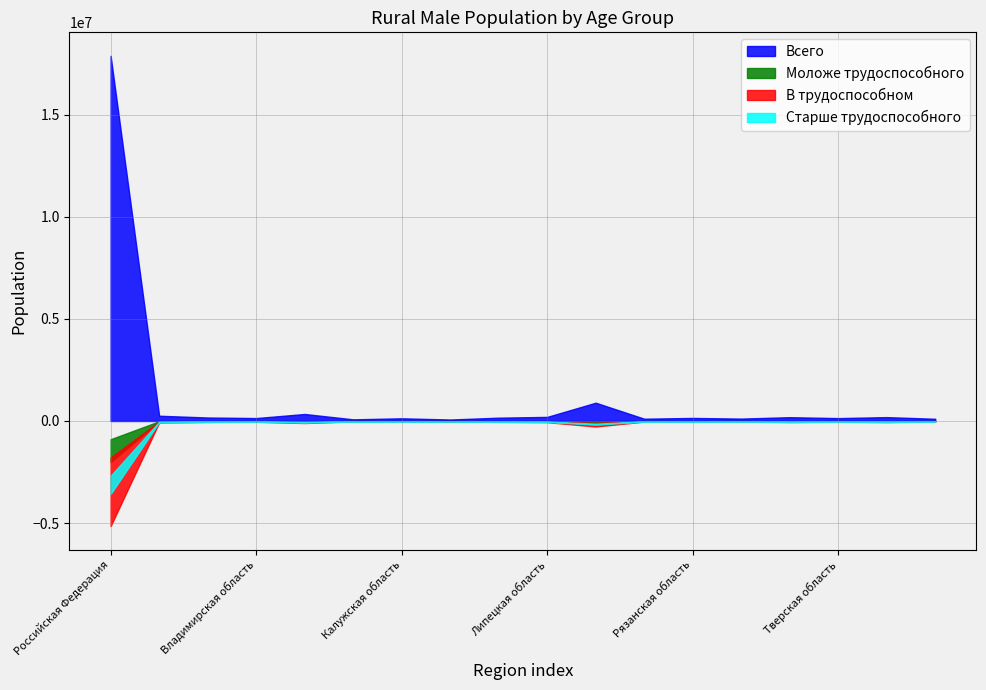

What is the label of the 10th point from the left?

Липецкая область